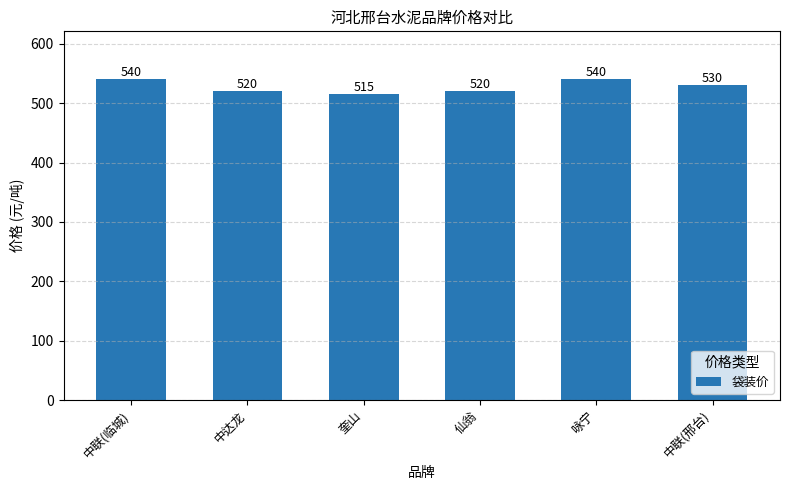

How many values are between 520 and 540?

5